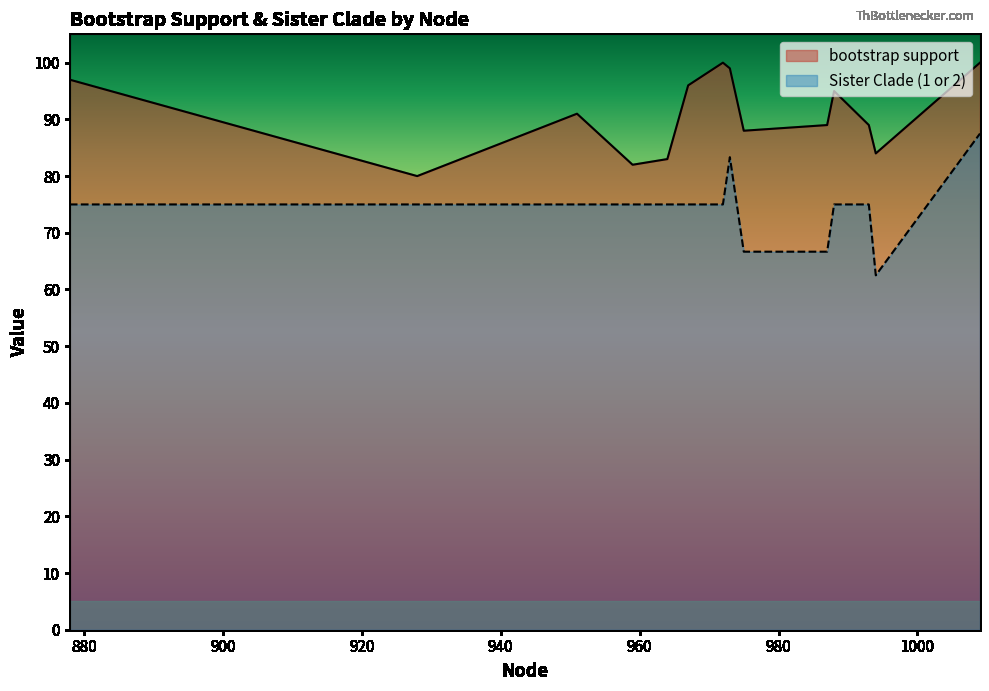

True or false: Sister Clade (1 or 2) and bootstrap support cross at least once.

False